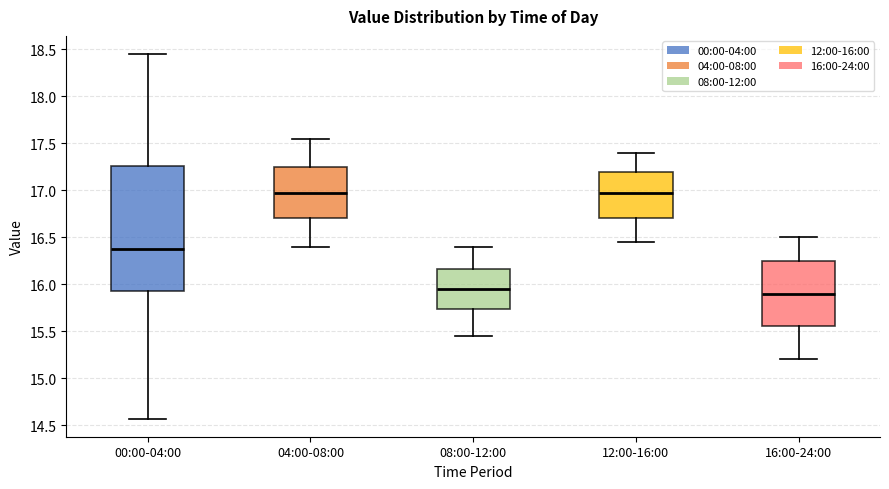

Reading left to right, read every box against the y-axis: the position of its median line, the range the box covers, and the ends of its whiskers. The values are not printed on the chart, so give them approximately, as read against the axis.

00:00-04:00: median 16.40, box 15.90 to 17.25, whiskers 14.55 to 18.45
04:00-08:00: median 17.00, box 16.70 to 17.25, whiskers 16.40 to 17.55
08:00-12:00: median 15.95, box 15.75 to 16.15, whiskers 15.45 to 16.40
12:00-16:00: median 17.00, box 16.70 to 17.20, whiskers 16.45 to 17.40
16:00-24:00: median 15.90, box 15.55 to 16.25, whiskers 15.20 to 16.50